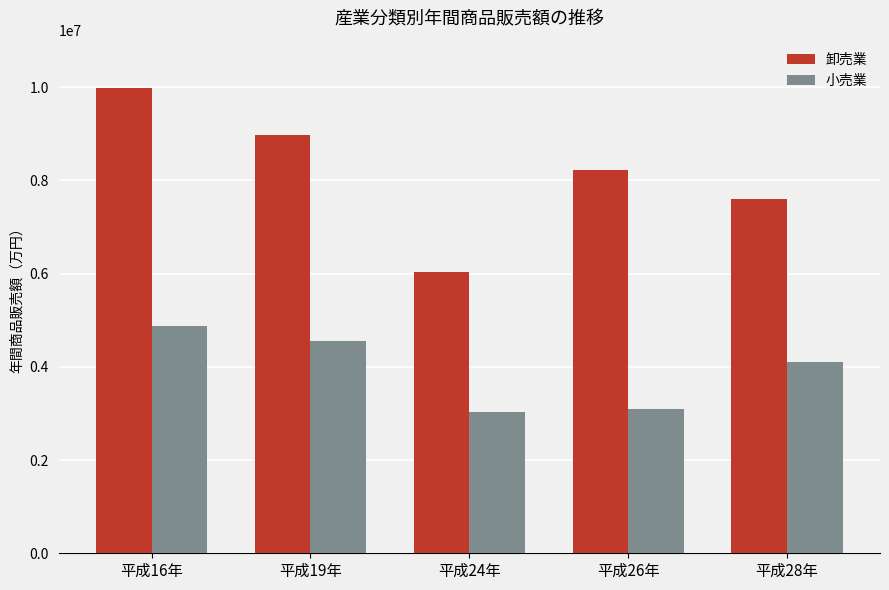

Which series has the largest total across all categories?

卸売業